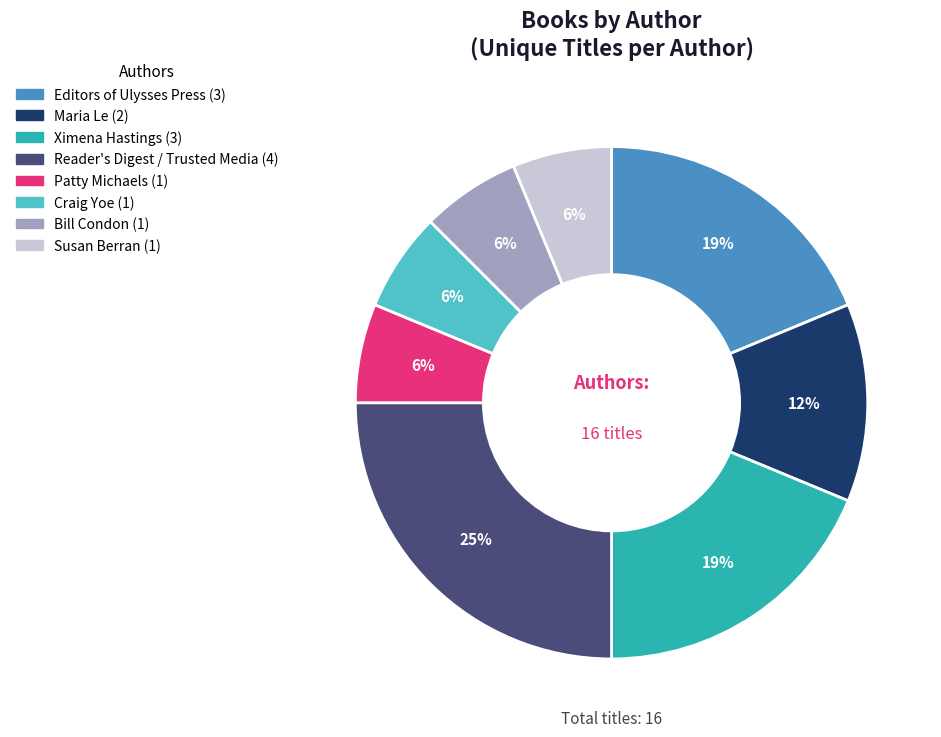

Is there any slice that represents more than half of the pie?

No